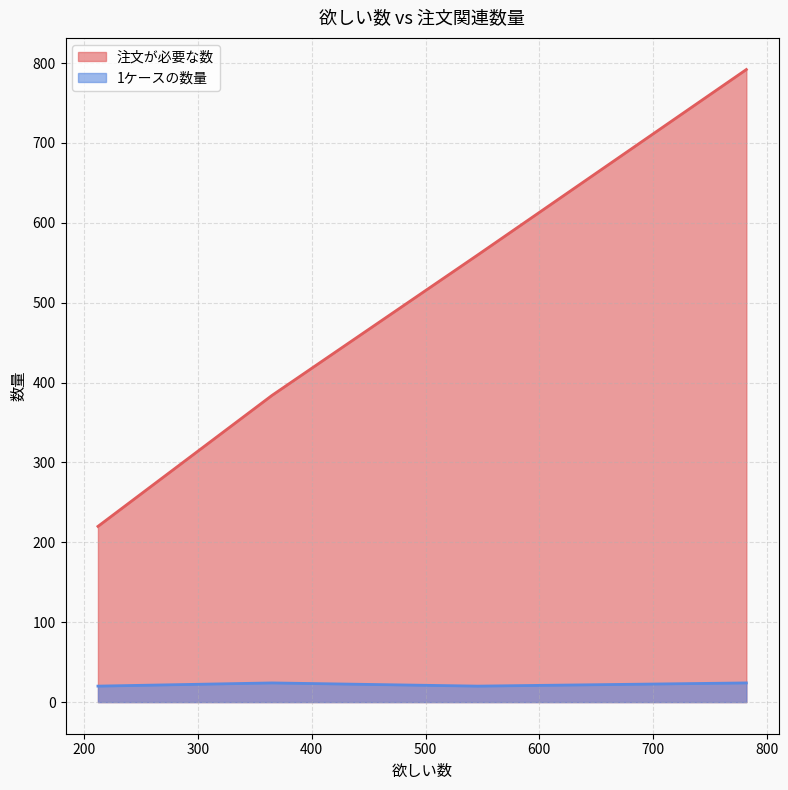

How many values in the 注文が必要な数 series exceed 560?

1